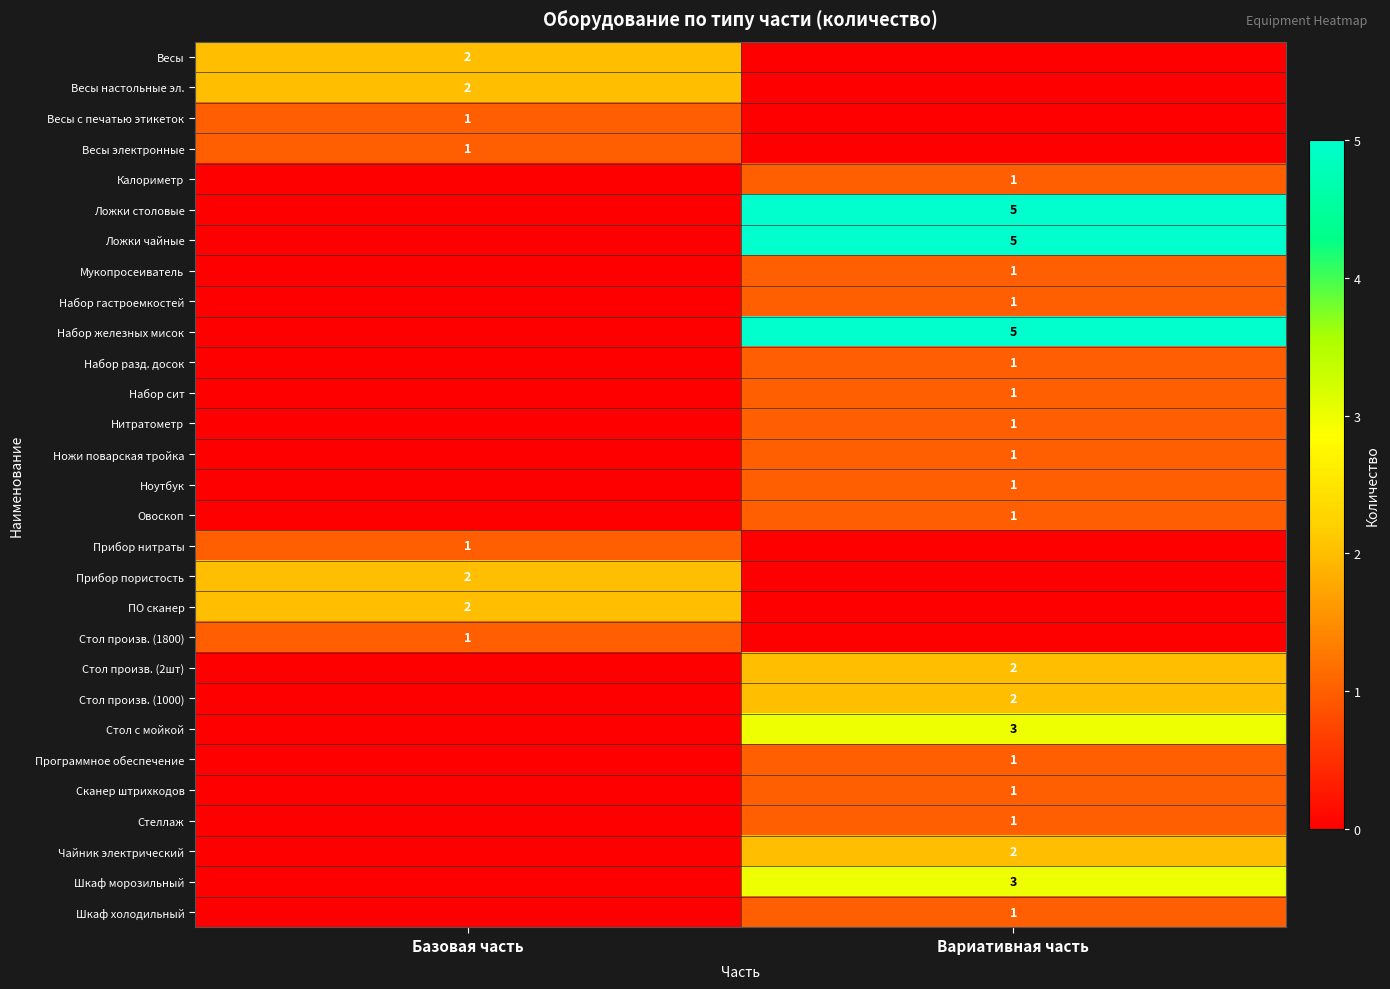

The value of Чайник электрический at Вариативная часть is 3. True or false?

False